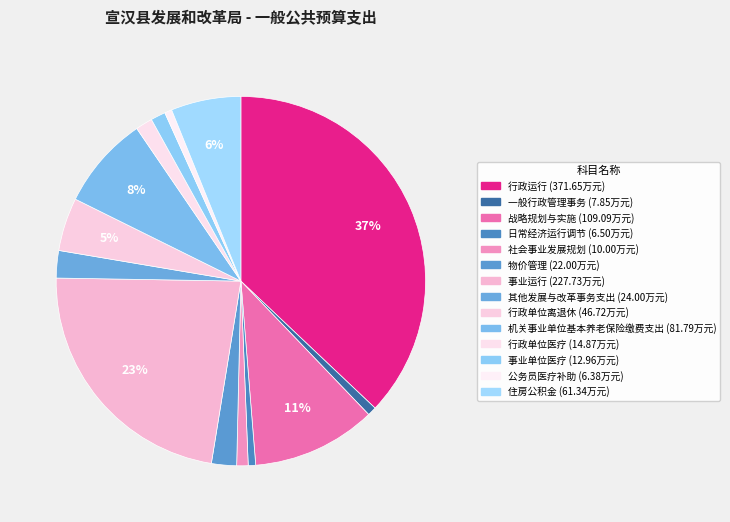

Combined, what portion of the pie is 战略规划与实施 and 物价管理?

13.1%